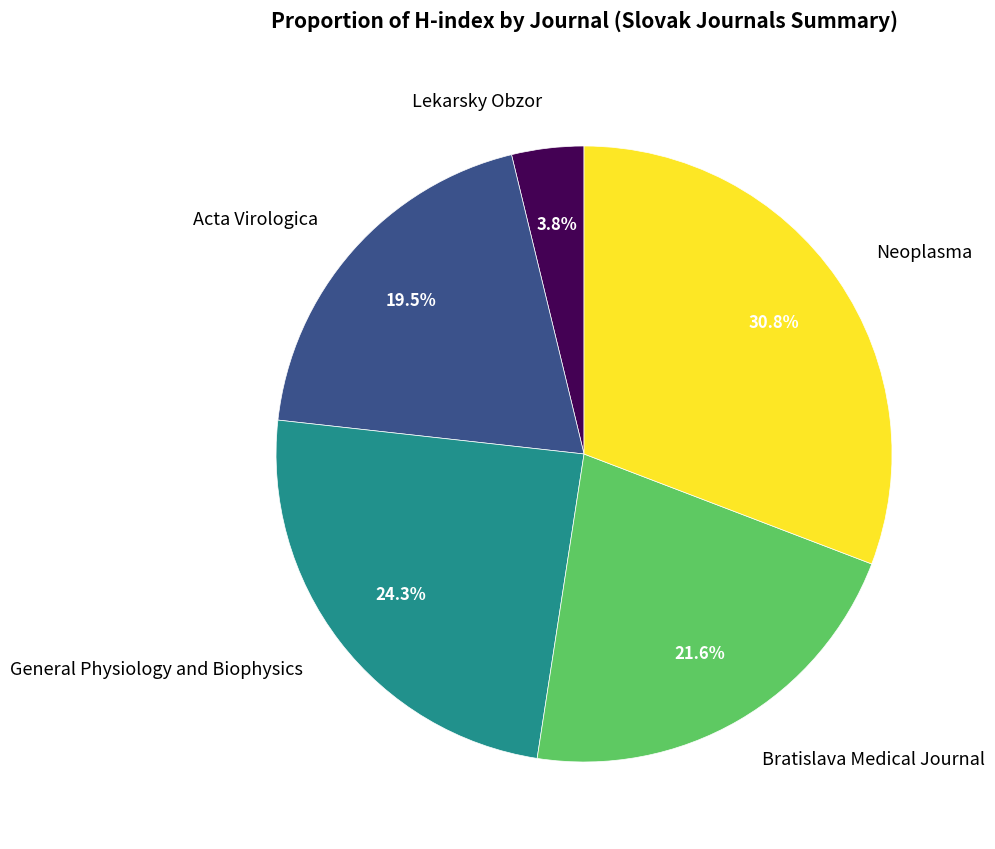

Between Acta Virologica and Bratislava Medical Journal, which is larger?

Bratislava Medical Journal